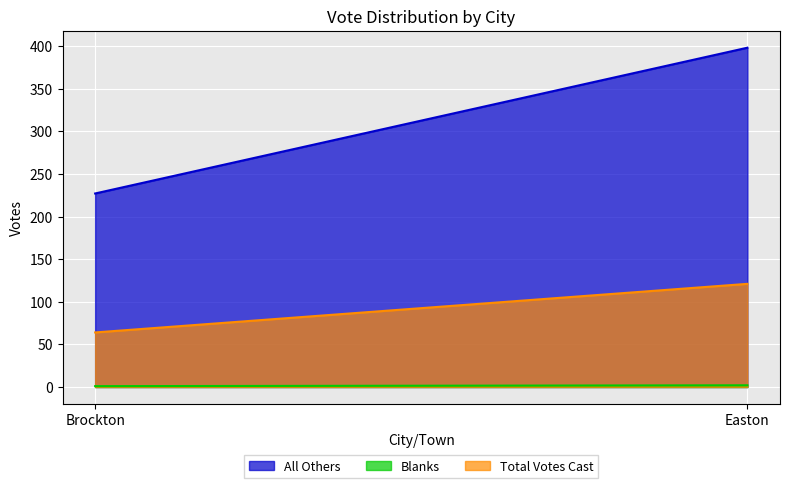

What position from the left is Easton?

2